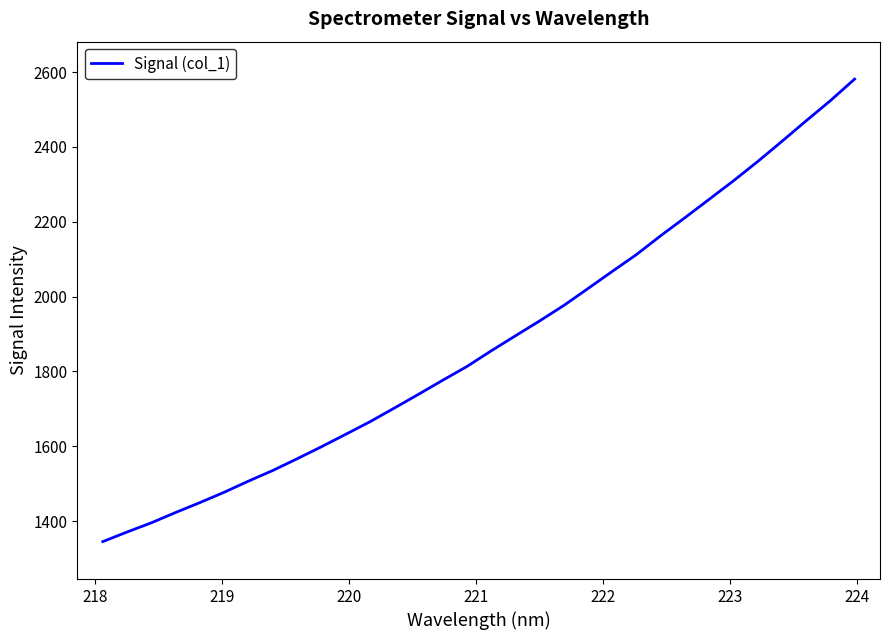

What is the difference between the maximum and minimum values?

1235.8